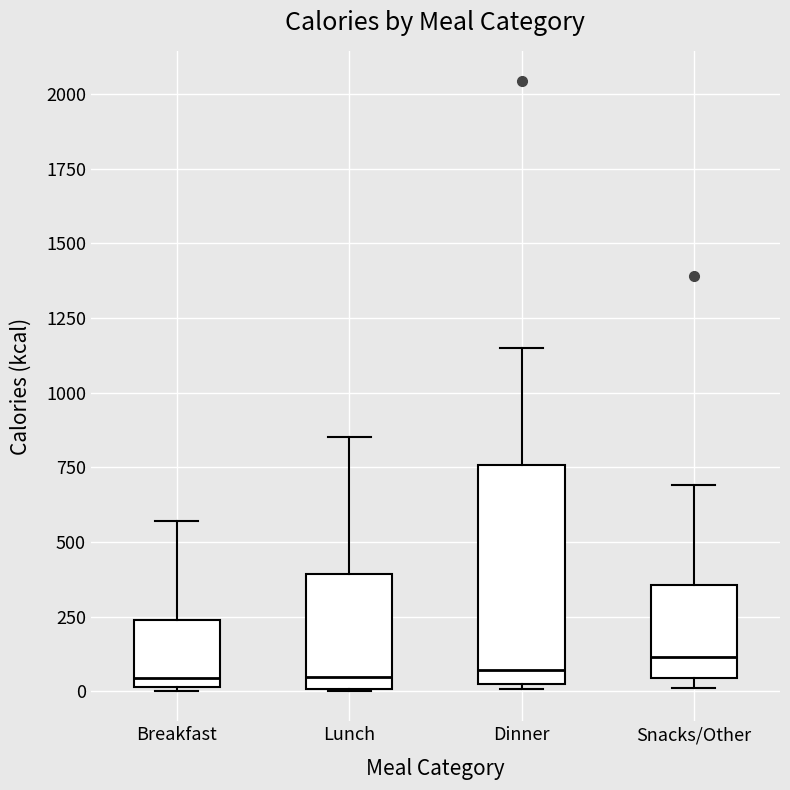

Reading left to right, read every box against the y-axis: the position of its median line, the range the box covers, and the ends of its whiskers. The values are not printed on the chart, so give them approximately, as read against the axis.

Breakfast: median 50, box 0 to 250, whiskers 0 to 550
Lunch: median 50, box 0 to 400, whiskers 0 to 850
Dinner: median 50, box 0 to 750, whiskers 0 (just below the box's lower edge) to 1150
Snacks/Other: median 100, box 50 to 350, whiskers 0 to 700